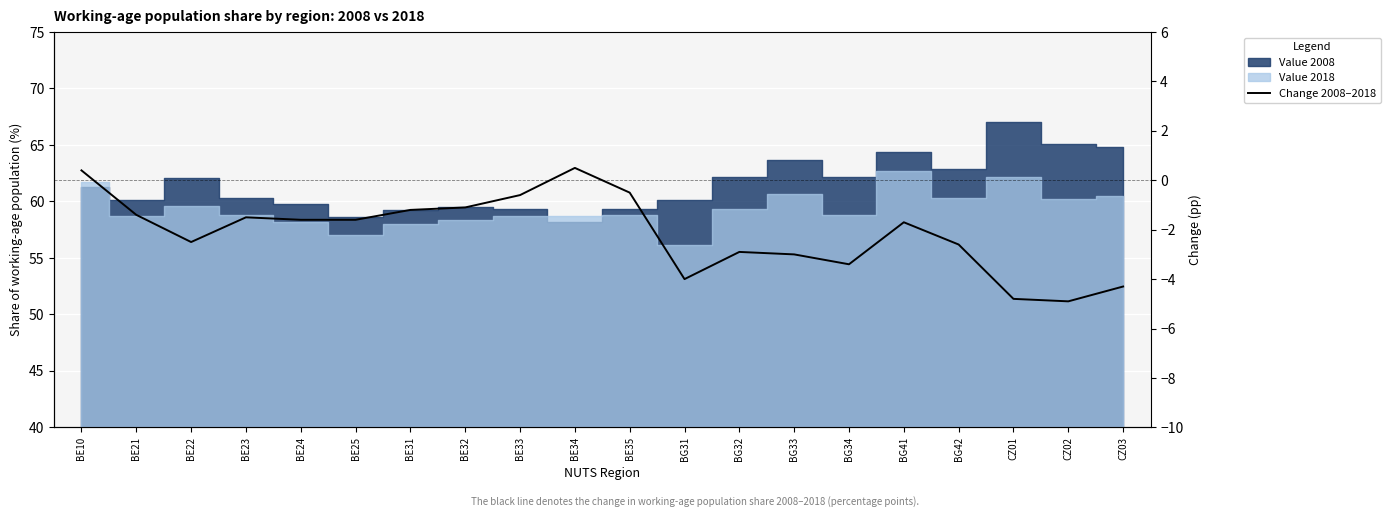

At which label does the data first exceed -1?

BE10